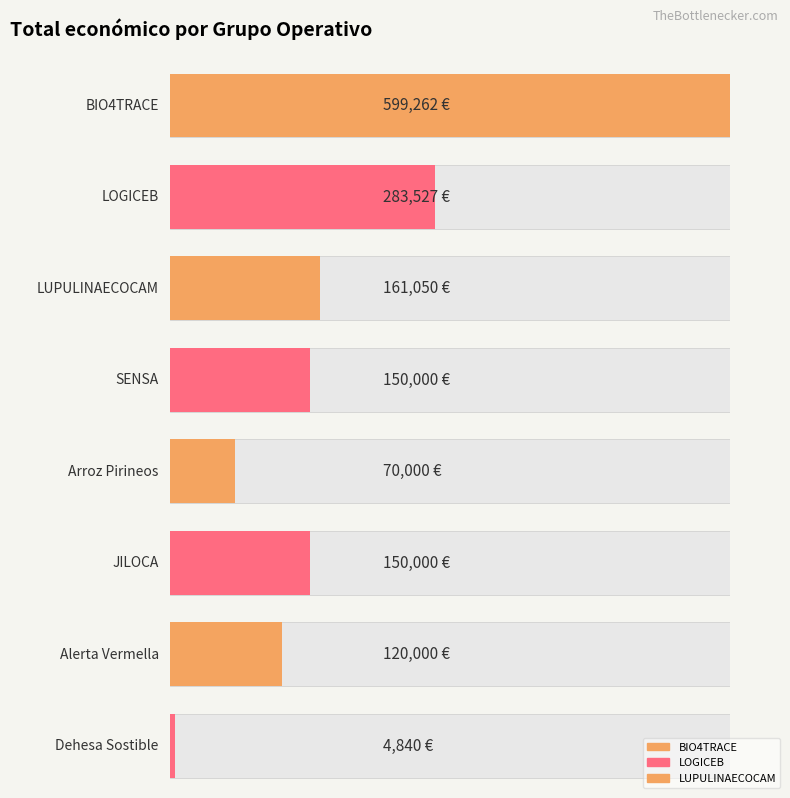

Which has a higher value, Arroz Pirineos or LOGICEB?

LOGICEB